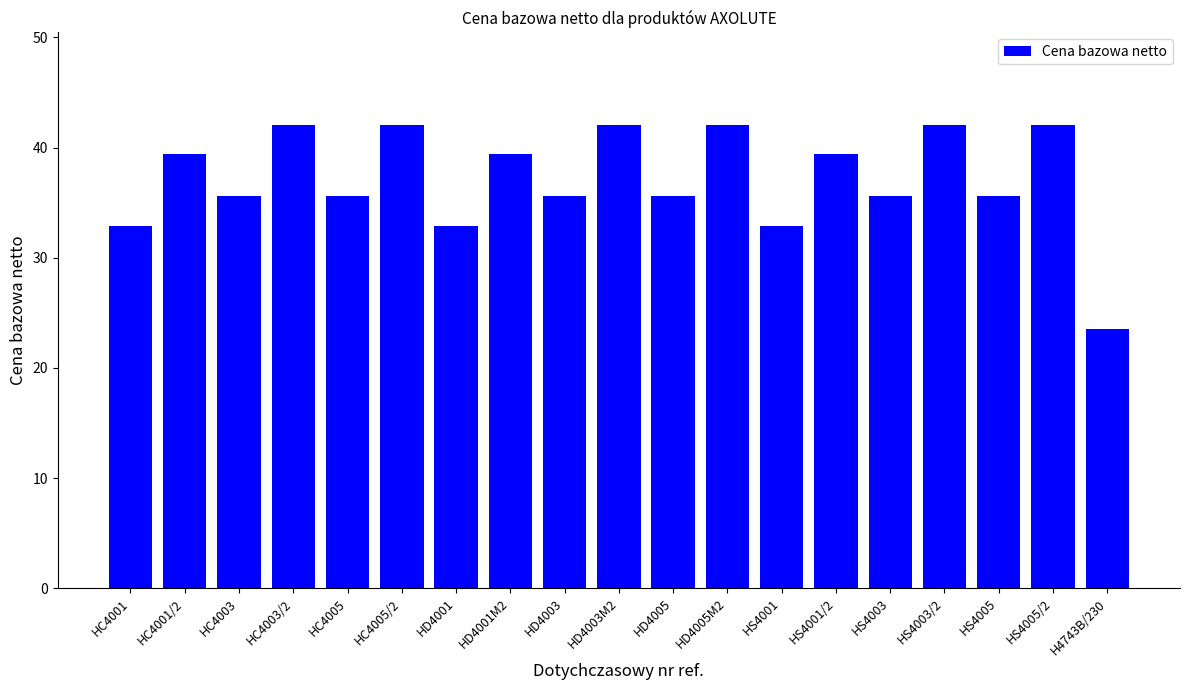

Where does the data first go above 35?

HC4001/2